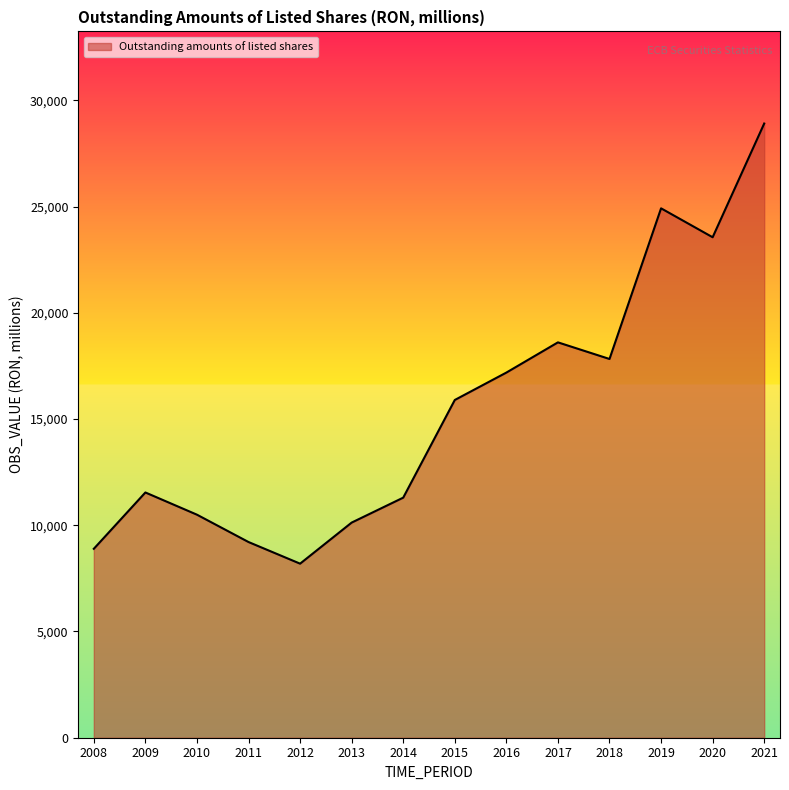

What is the difference between the values at 2019 and 2018?

7089.9